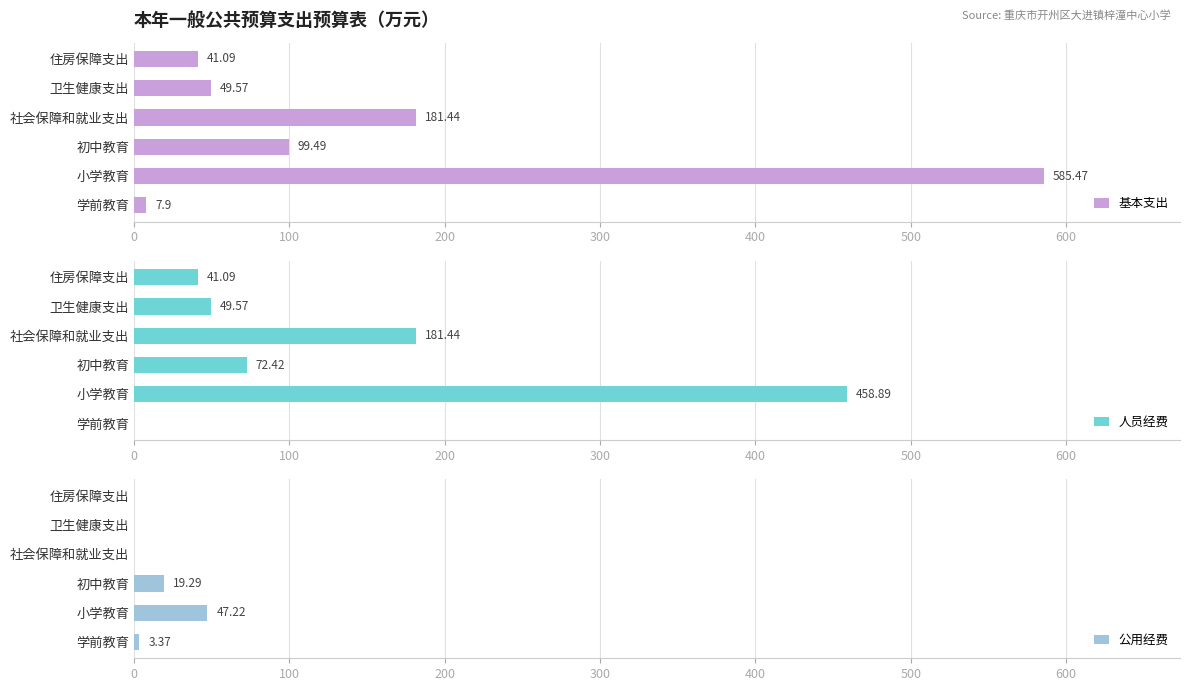

List the labels in order of 基本支出 value, largest first.

小学教育, 社会保障和就业支出, 初中教育, 卫生健康支出, 住房保障支出, 学前教育